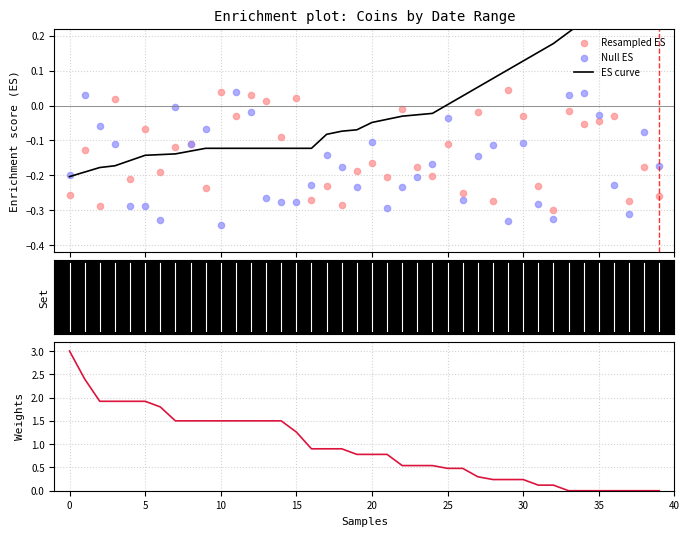

What is the total value across all series at 11?

1.4